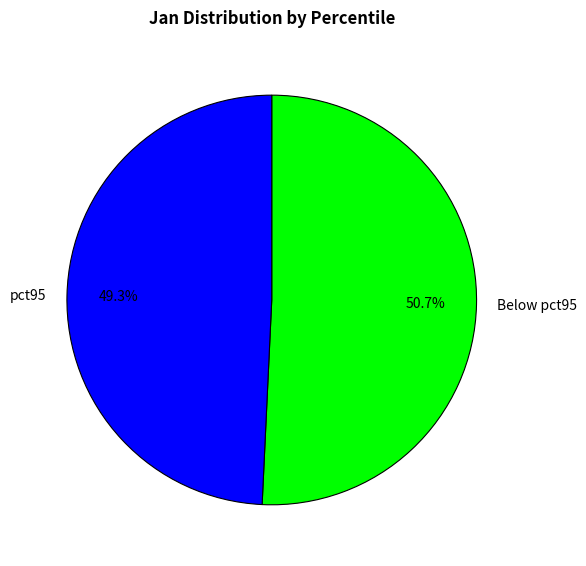

How much of the chart is everything except pct95?

50.7%